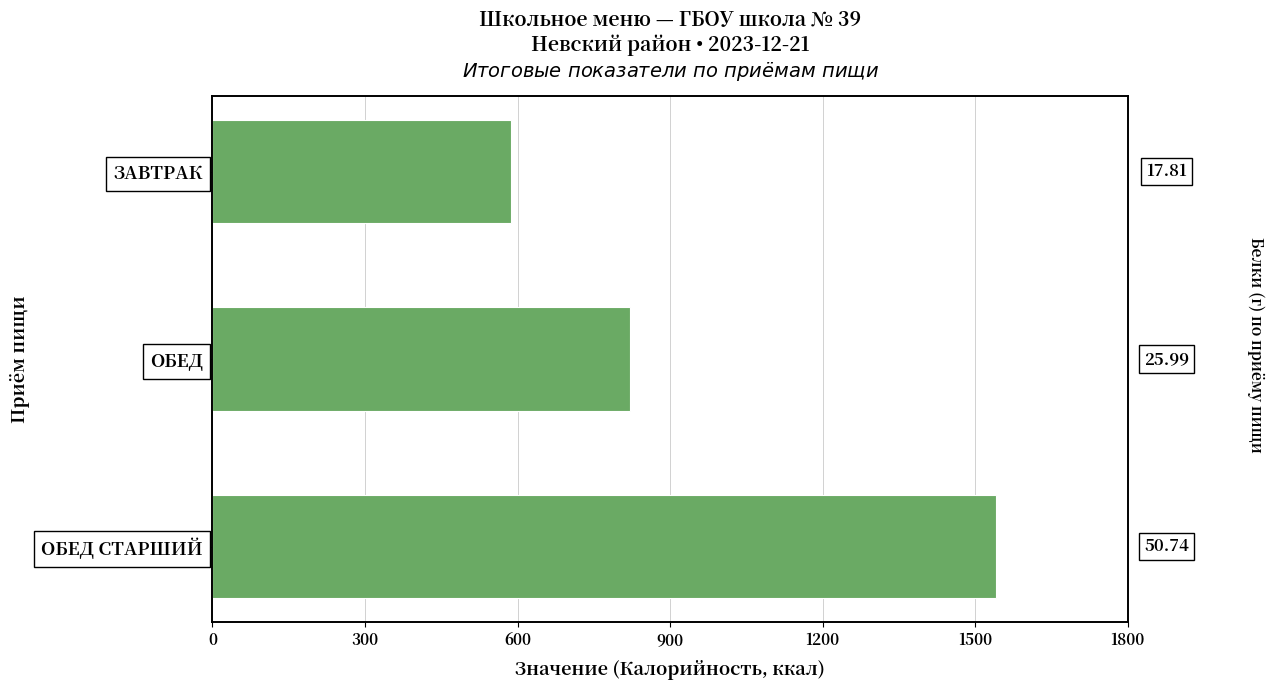

How many bars are there in total?

3